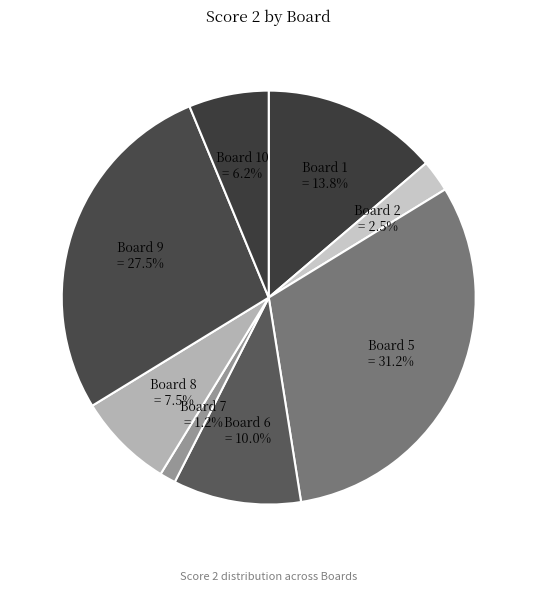

What percentage do Board 5 and Board 9 together represent?

58.8%